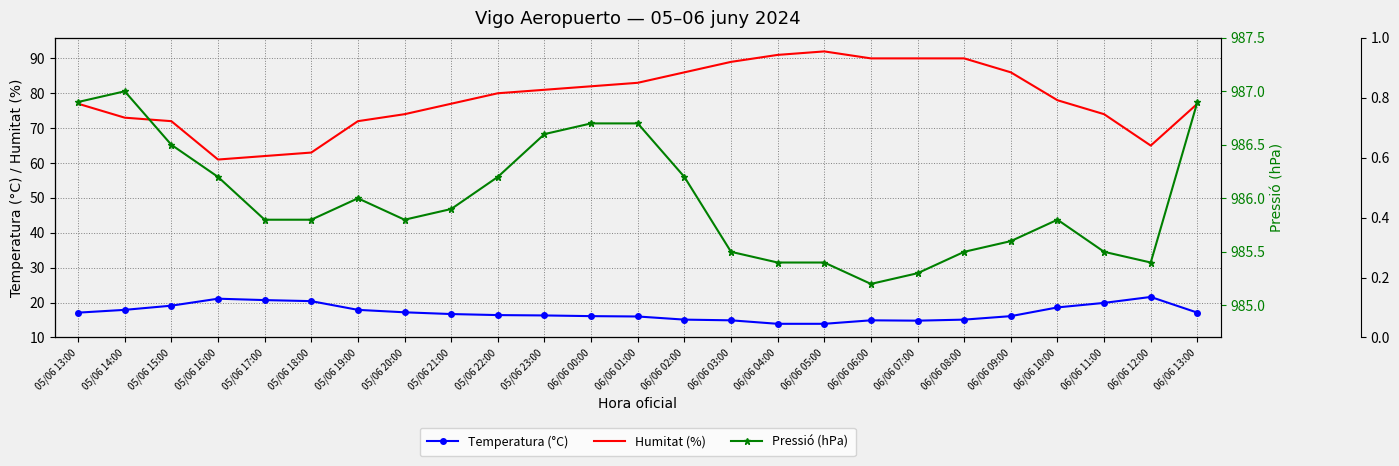

What is the difference between the second highest and second lowest values in the Humitat (%) series?

29.0